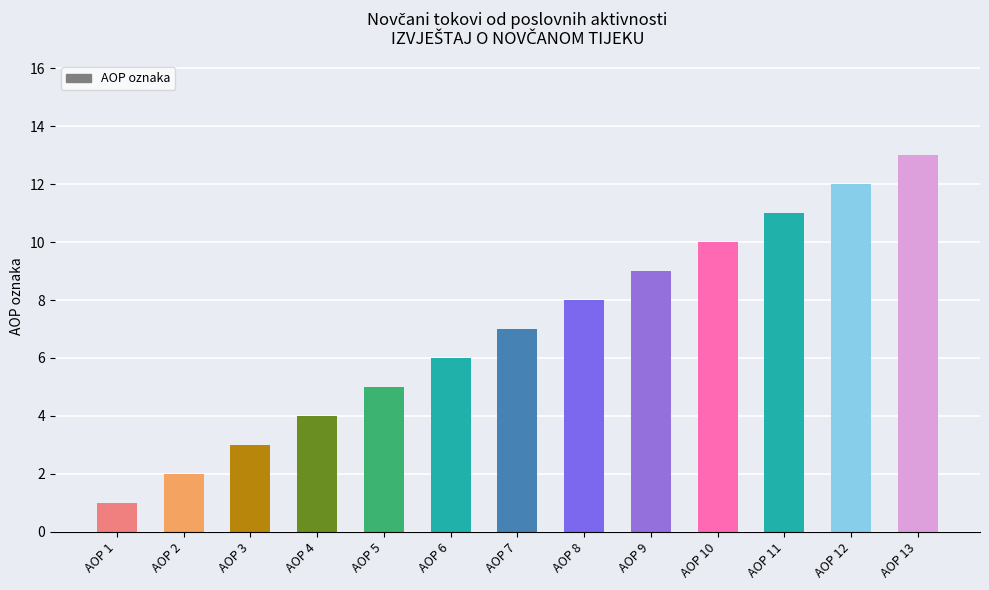

What is the difference between the values at AOP 3 and AOP 5?

2